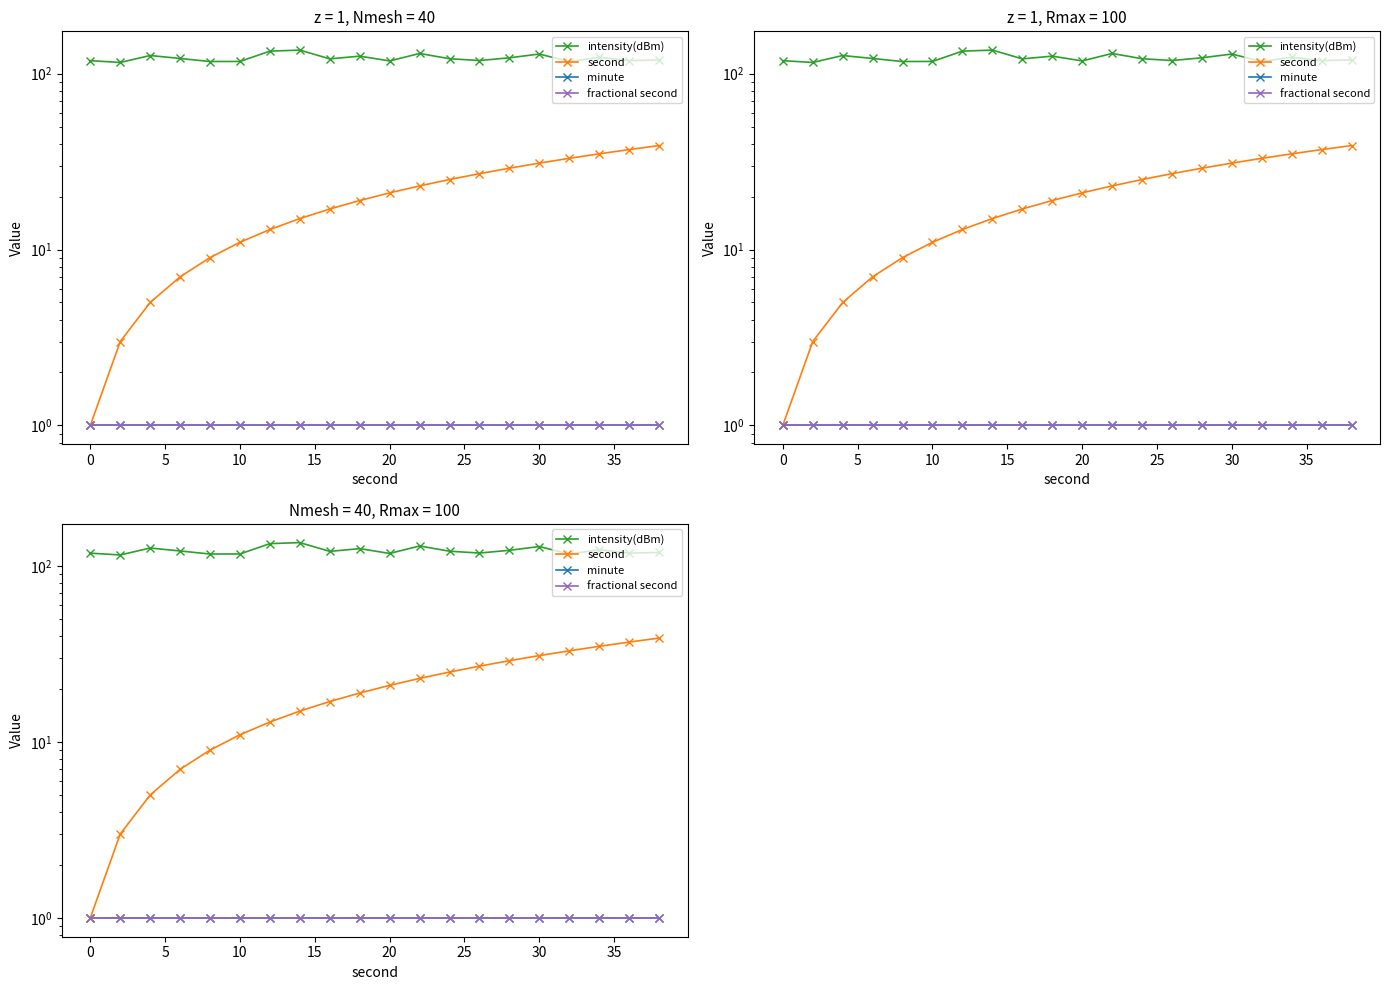

What is the sum of all fractional second values?

20.0